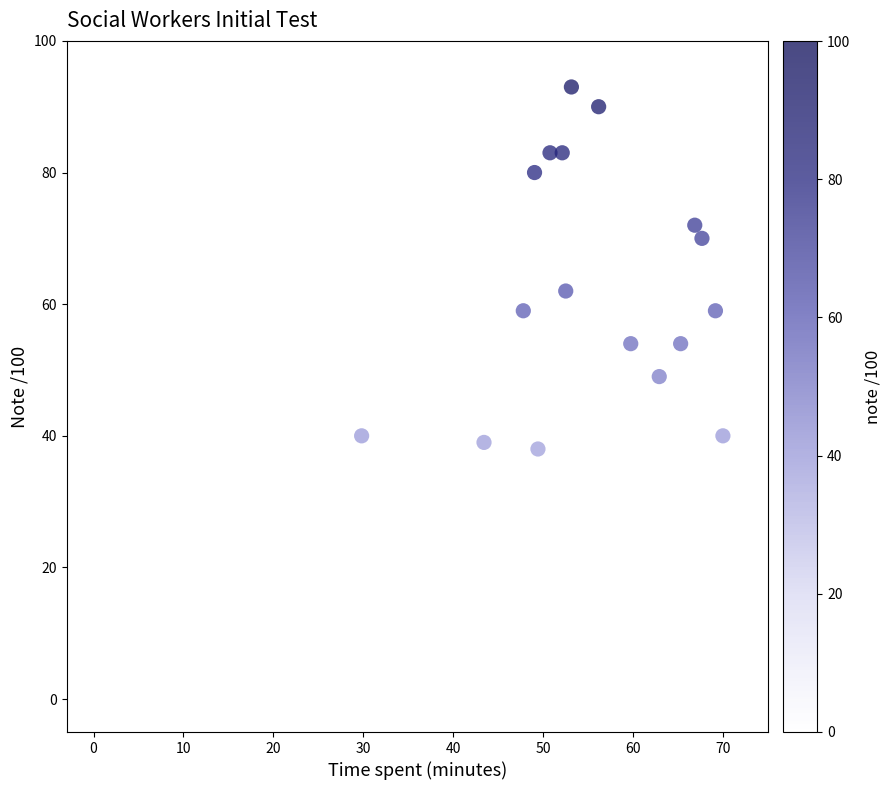

What Y value in the scatter plot is closest to 46?

49